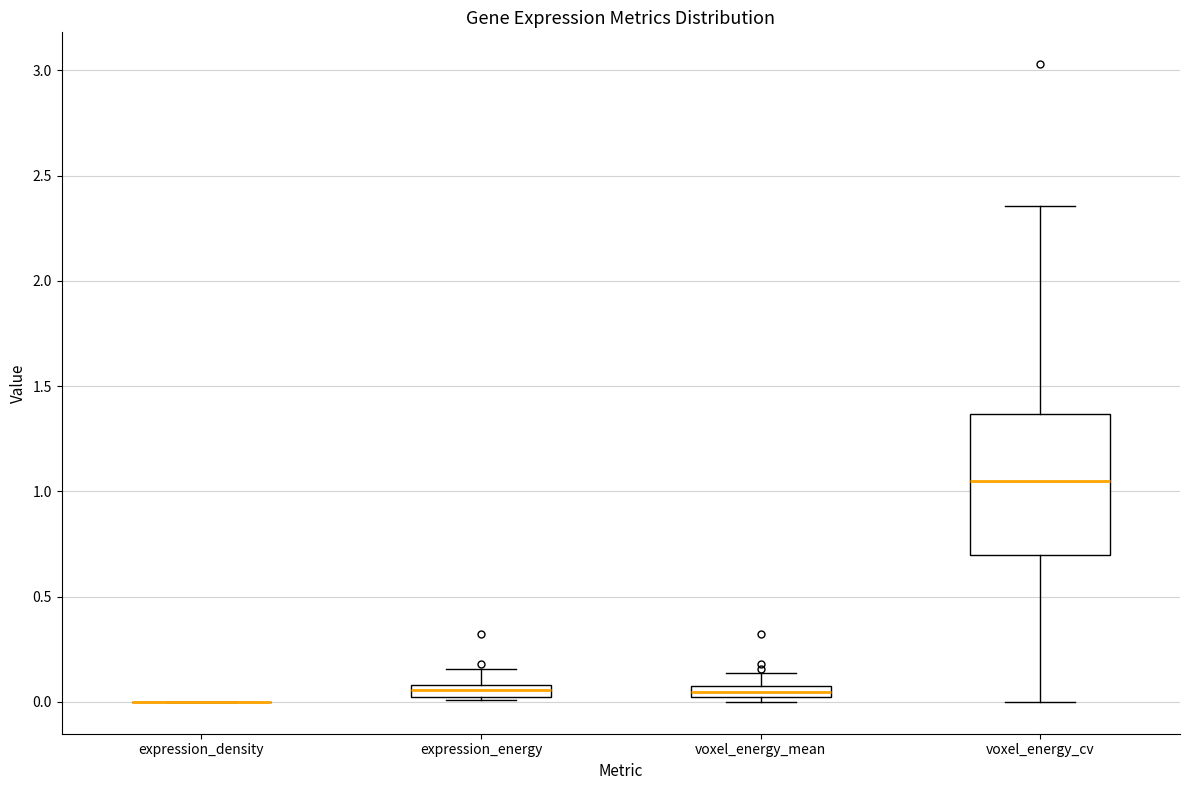

Comparing the boxes themselves (not the whiskers), which one is the tallest?

voxel_energy_cv